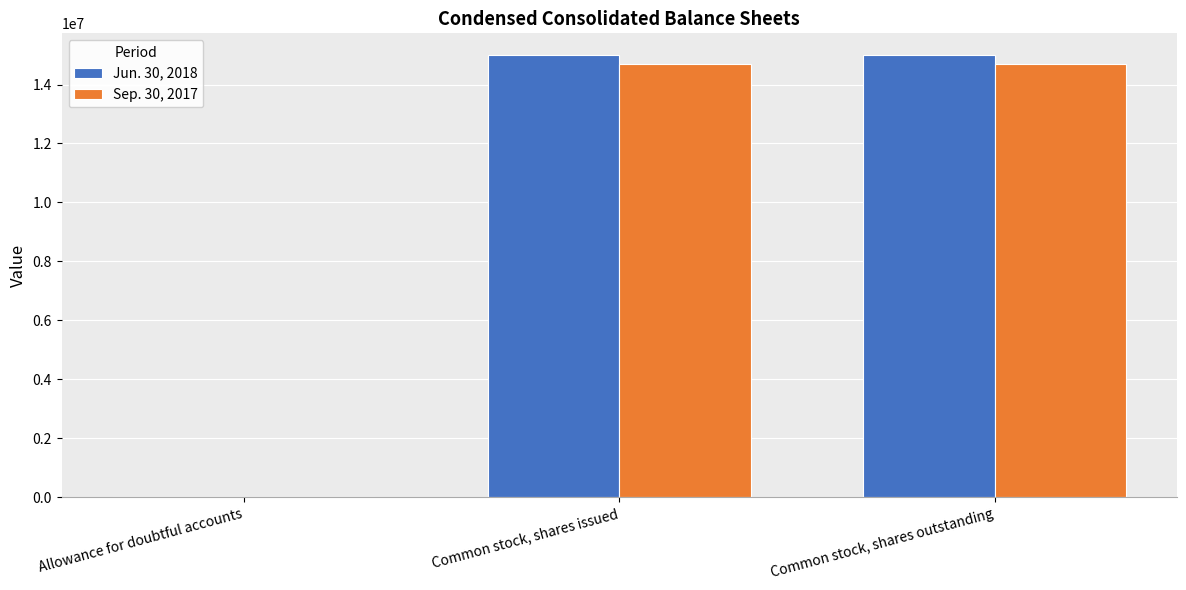

True or false: Jun. 30, 2018 has a value of 14986620 at Common stock, shares issued.

True